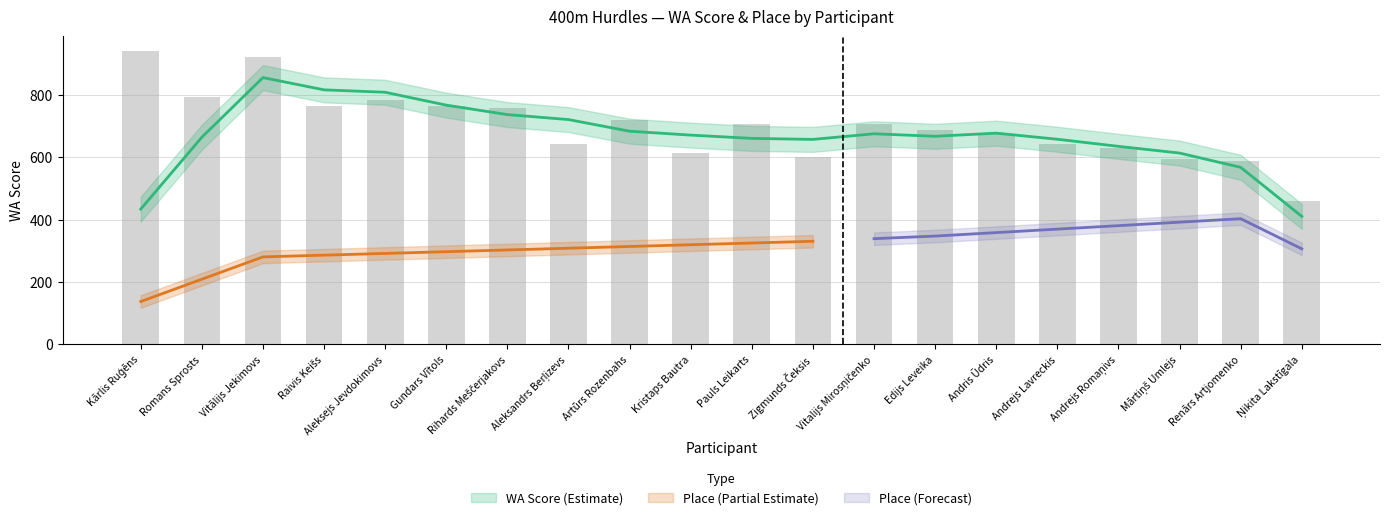

Which has a higher value, Andris Ūdris or Renārs Artjomenko?

Andris Ūdris